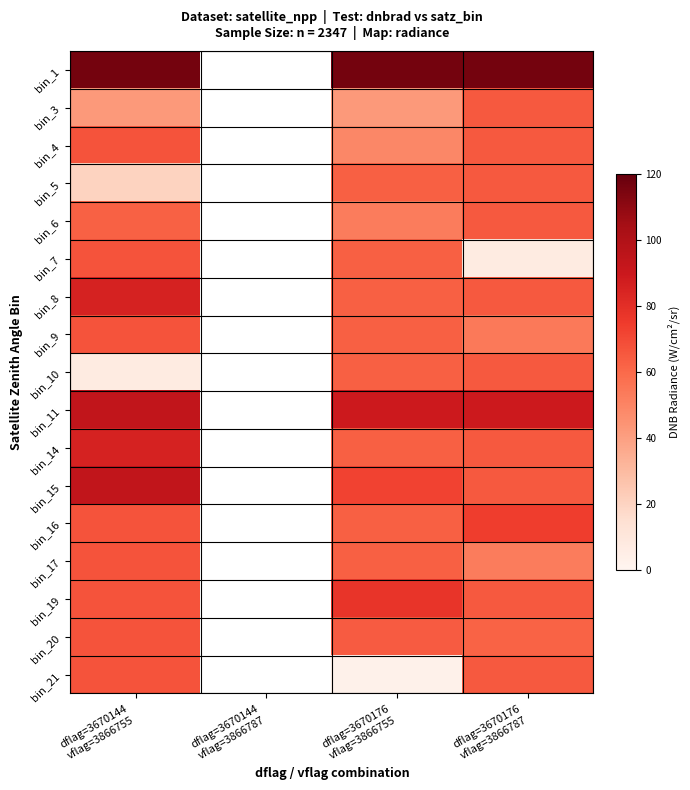

At how many categories does at least one series exceed 50?

3